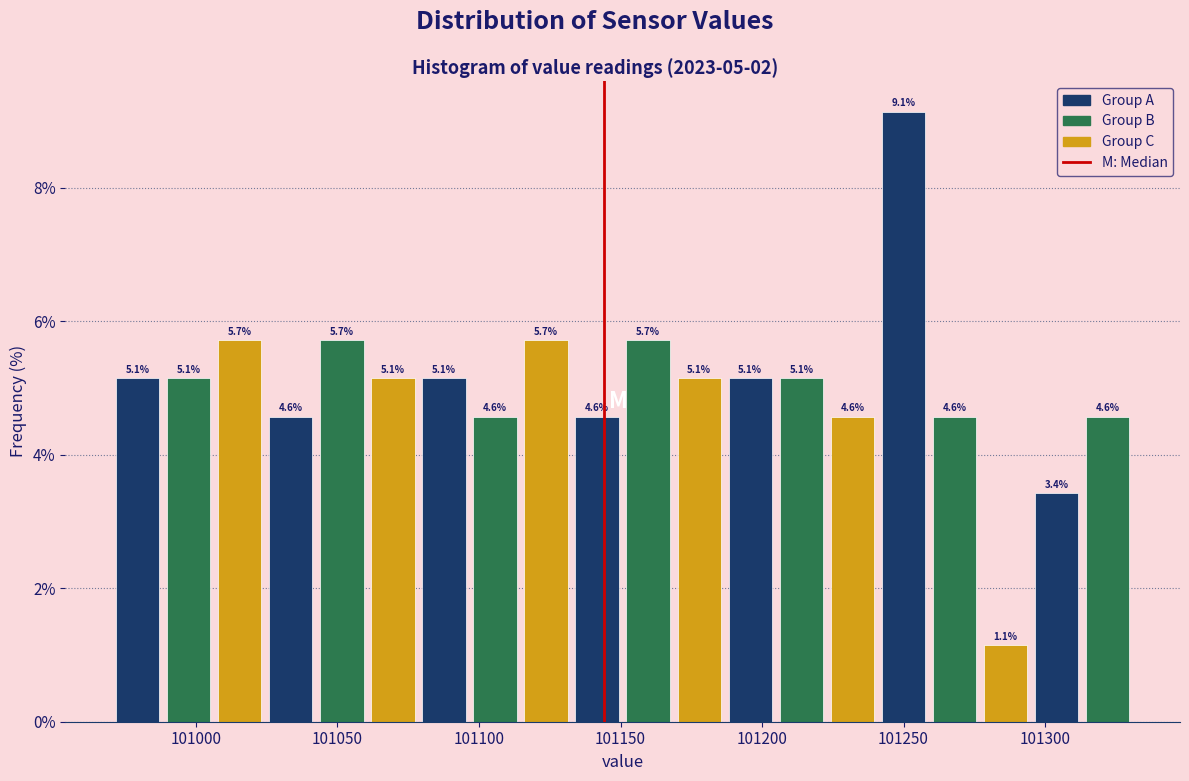

Read against the x-axis, roughly where is the centre of the tallest bar?

101250